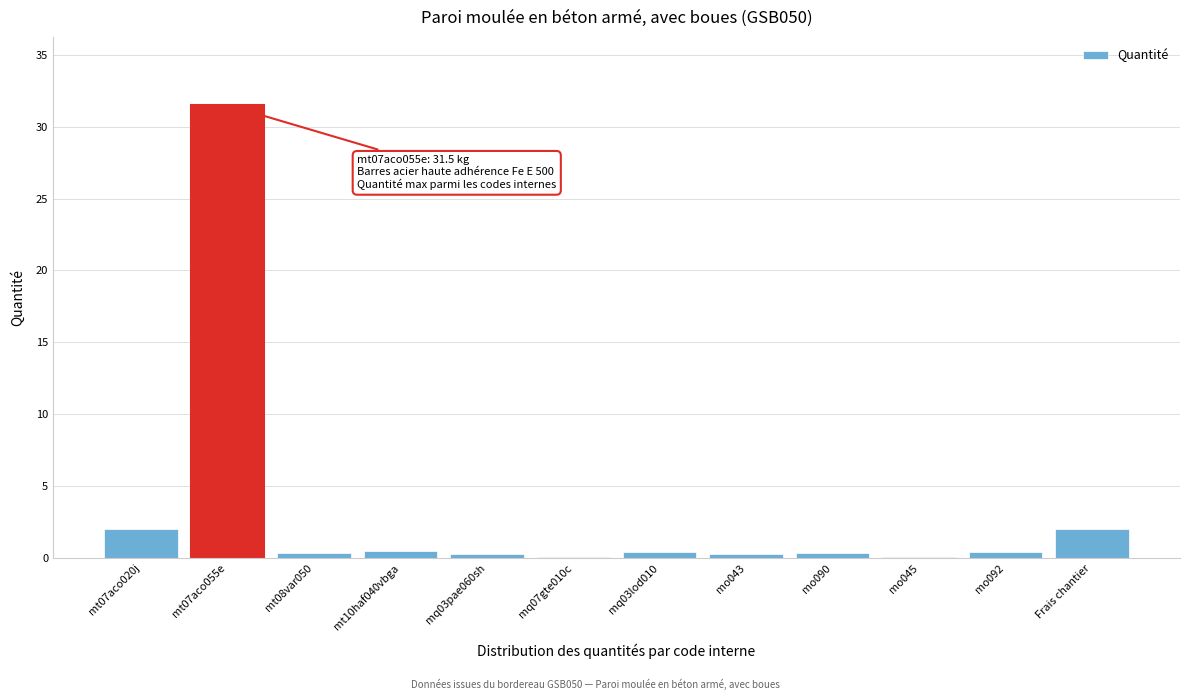

True or false: the data shows 2.0 at Frais chantier.

True